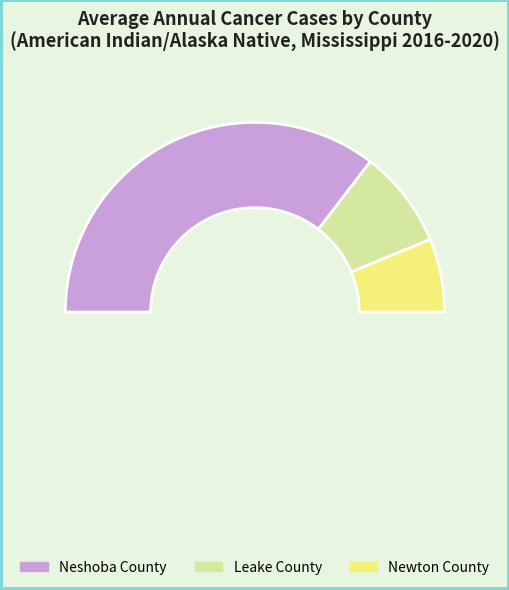

To the nearest percent, what percentage of the pie is Newton County?

12%